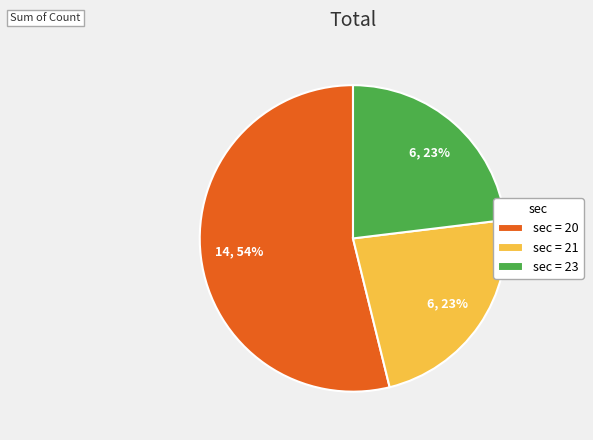

To the nearest percent, what is the average slice percentage?

33%